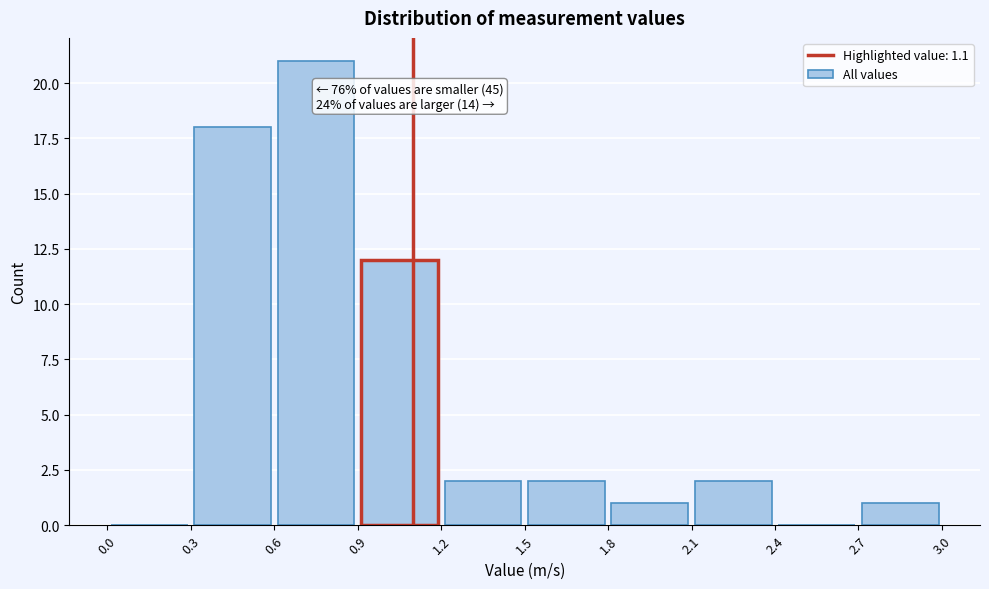

Which range on the x-axis has the tallest bar?

0.6 to 0.9